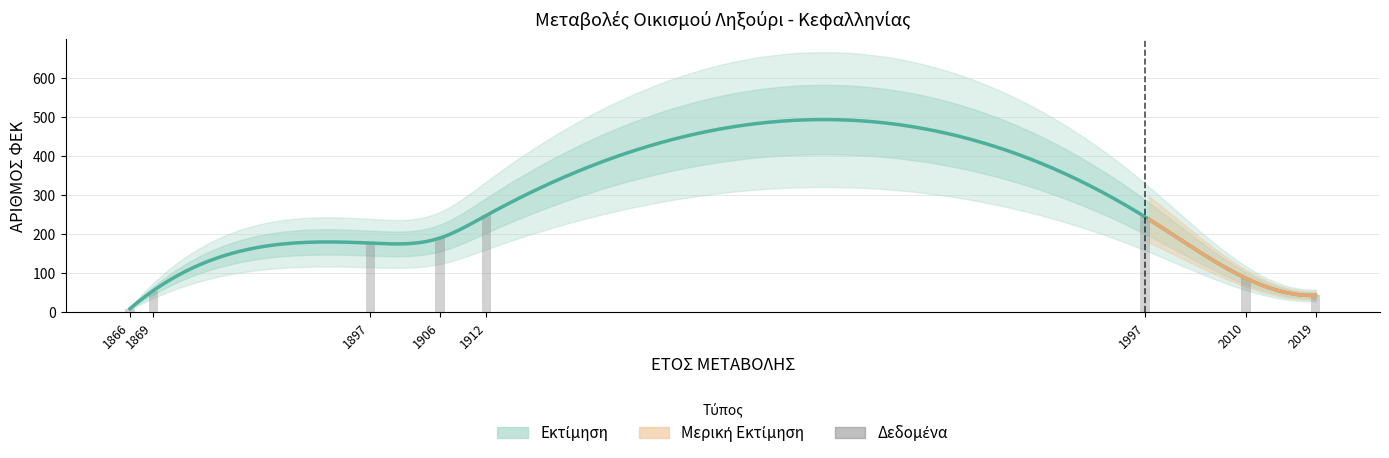

What is the value of the 1st bar from the left?

9